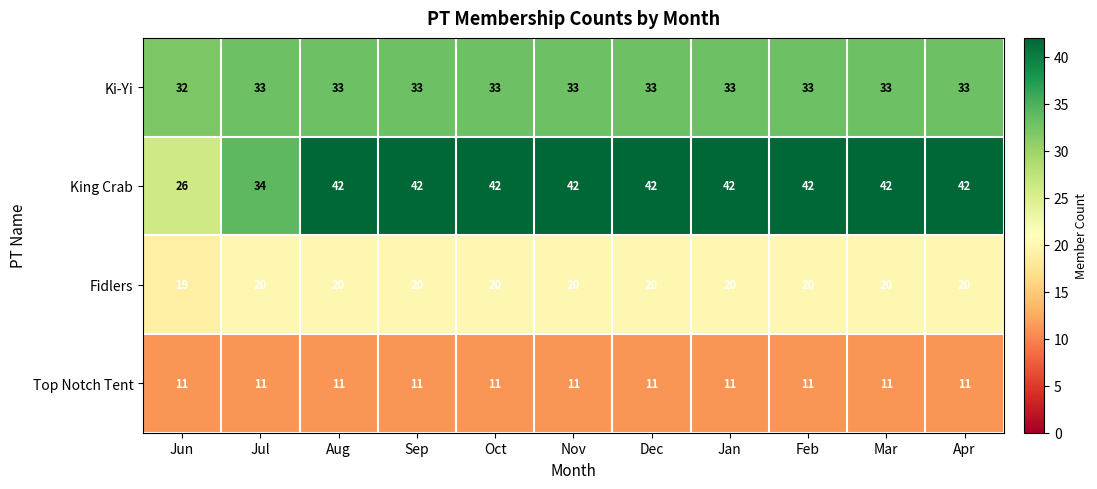

What is the greatest value displayed?

42